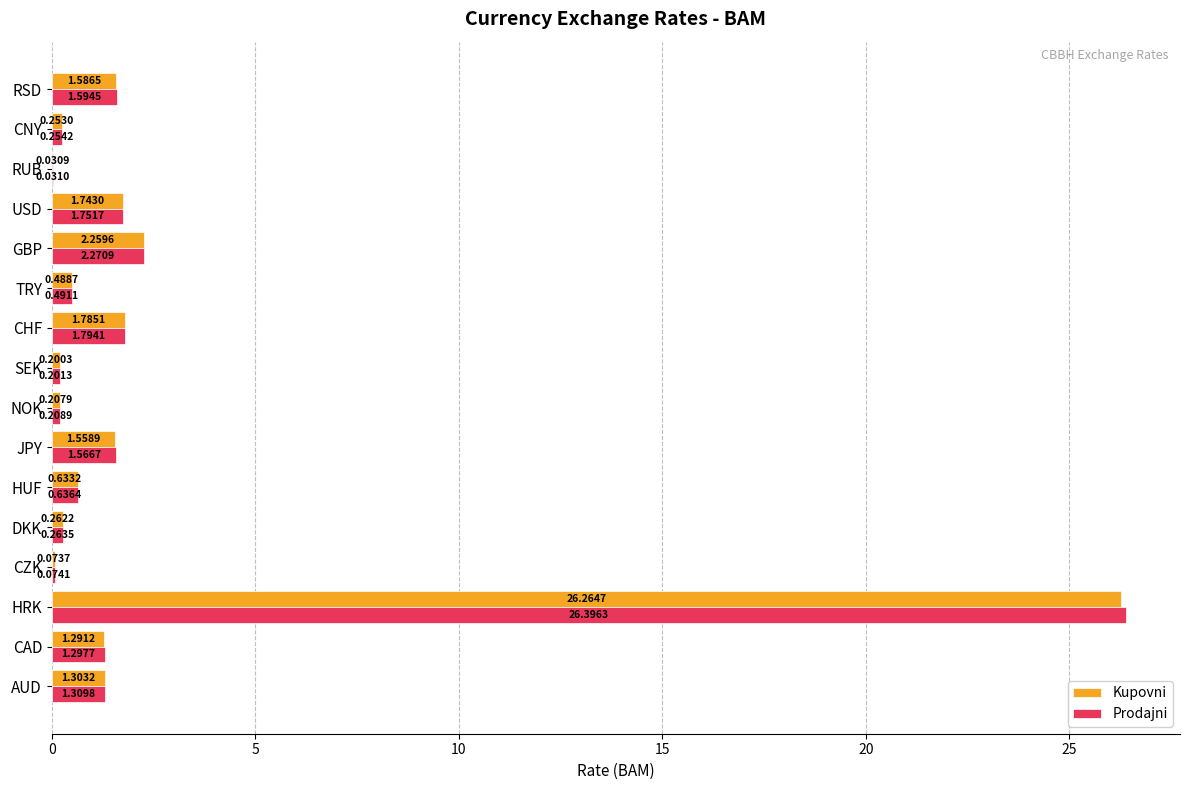

How many data points in Prodajni are above 1?

8